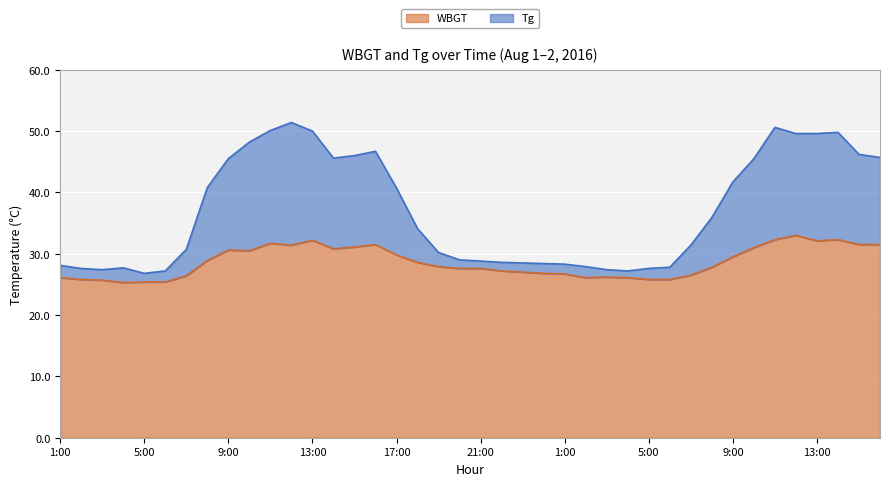

Which series has the largest total across all categories?

Tg